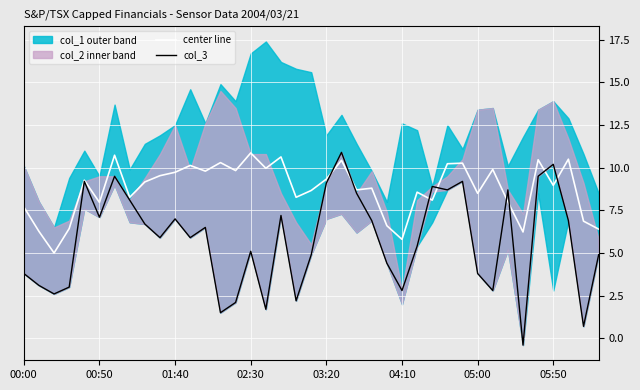

How many categories are shown in the chart?

39